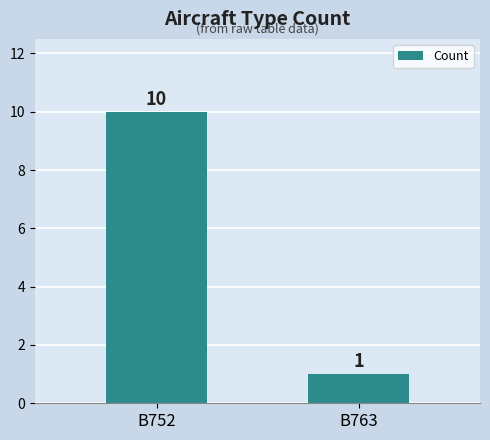

The value at B752 is 10. True or false?

True